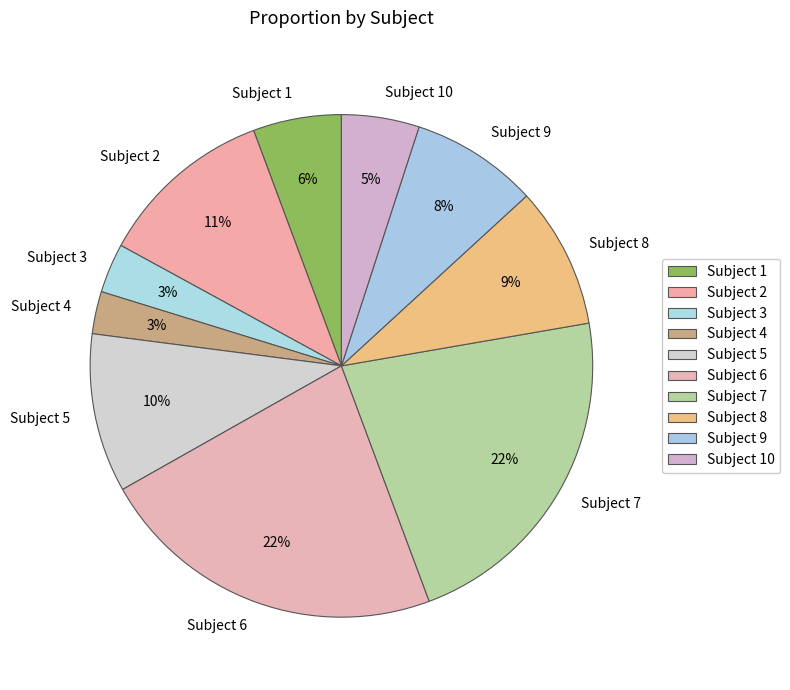

To the nearest percent, what is the average slice percentage?

10%